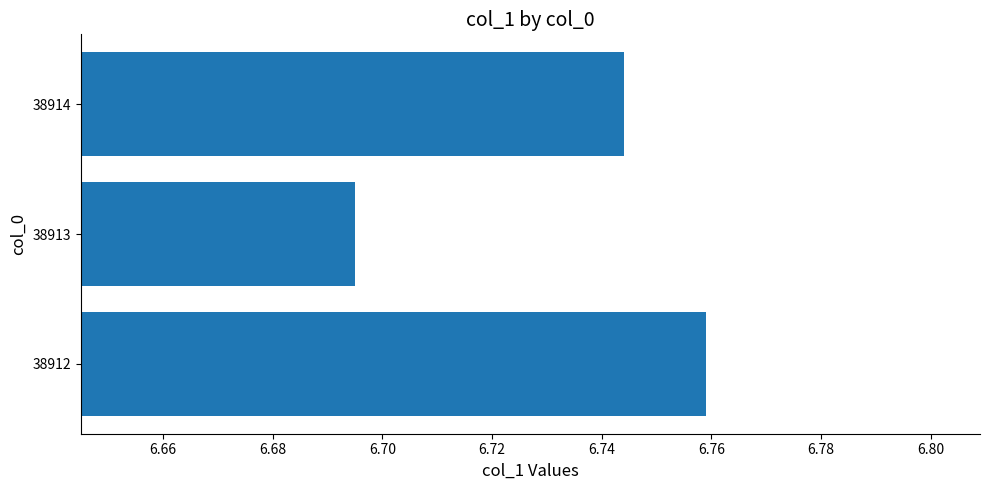

At which label is the value closest to 6?

38913